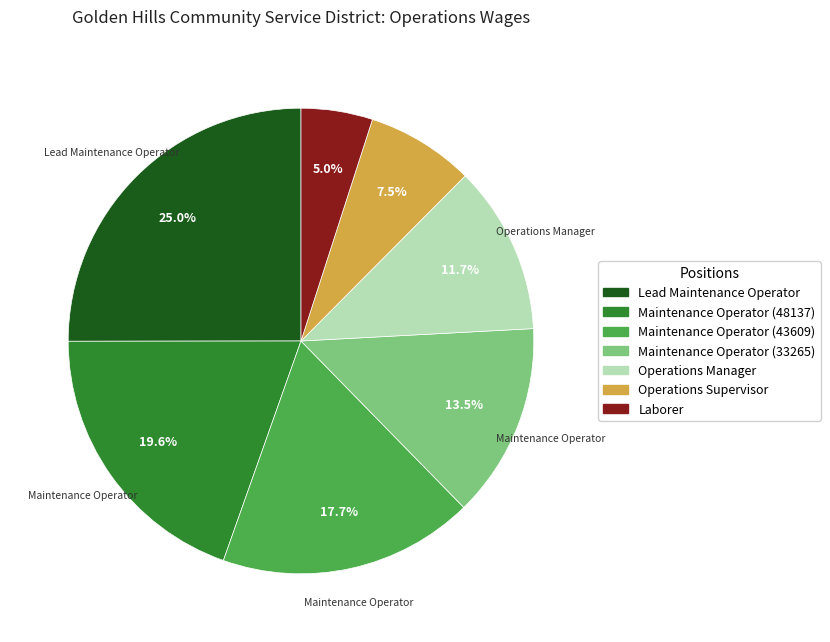

Which slice is the smallest?

Laborer